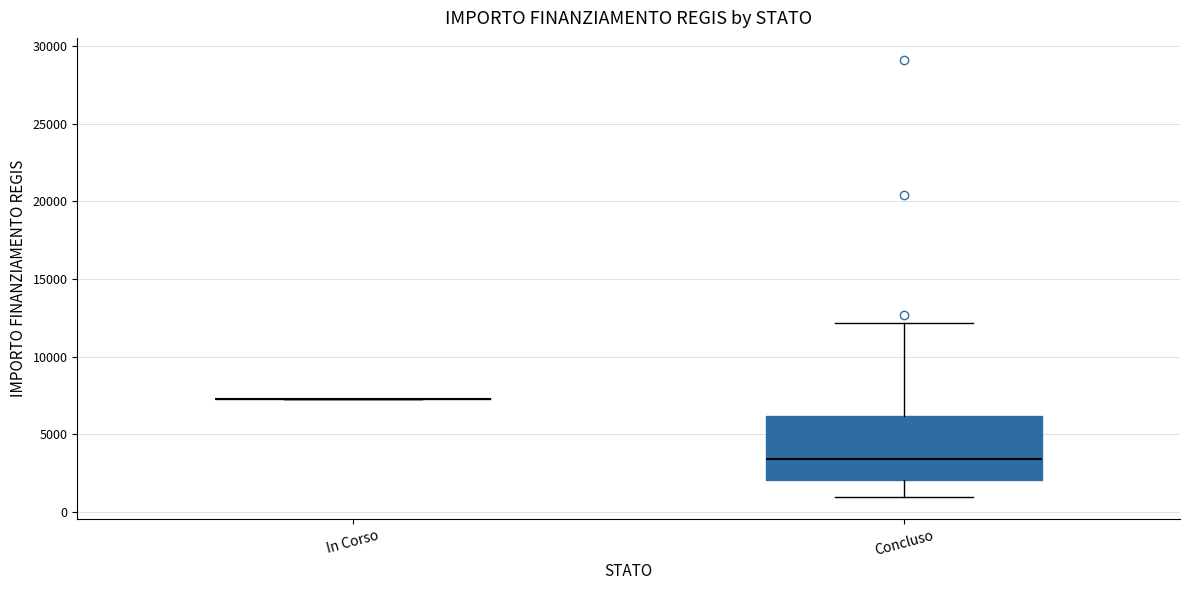

Comparing the boxes themselves (not the whiskers), which one is the tallest?

Concluso